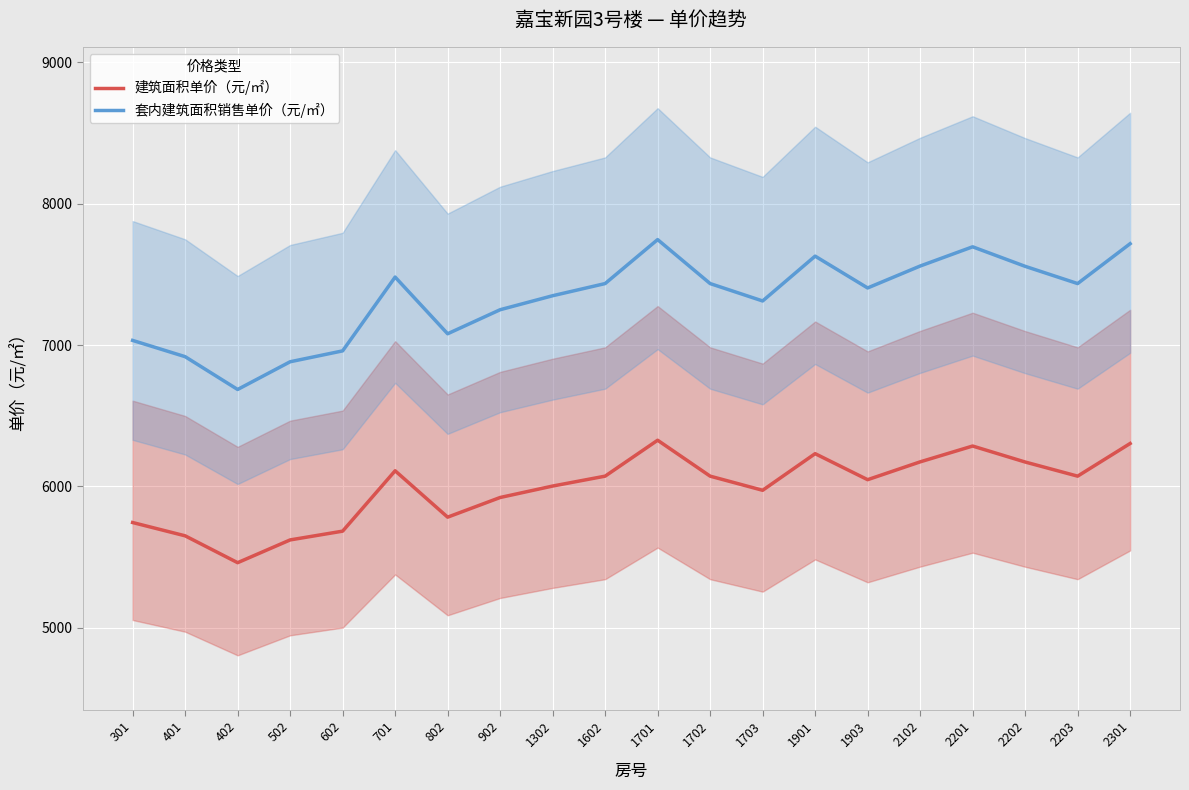

Reading right to left, transcribe all the data shown in this chart.

建筑面积单价（元/㎡）: 2301=6304	2203=6073	2202=6173	2201=6286	2102=6174	1903=6048	1901=6232	1703=5973	1702=6073	1701=6327	1602=6073	1302=6003	902=5922	802=5783	701=6111	602=5684	502=5622	402=5461	401=5651	301=5745
套内建筑面积销售单价（元/㎡）: 2301=7717	2203=7435	2202=7557	2201=7695	2102=7559	1903=7404	1901=7629	1703=7312	1702=7435	1701=7746	1602=7435	1302=7349	902=7250	802=7080	701=7481	602=6959	502=6882	402=6686	401=6918	301=7033